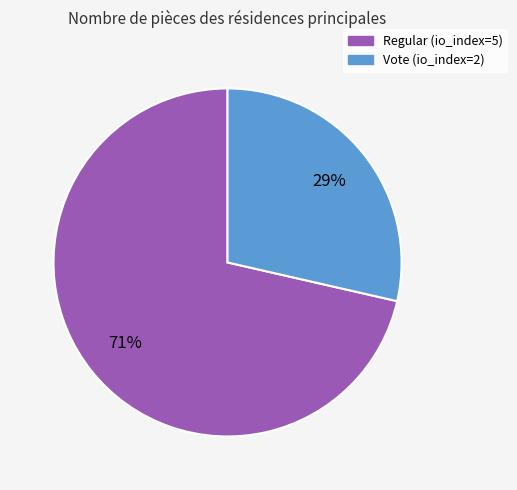

Combined, do Regular (io_index=5) and Vote (io_index=2) account for over 50%?

Yes